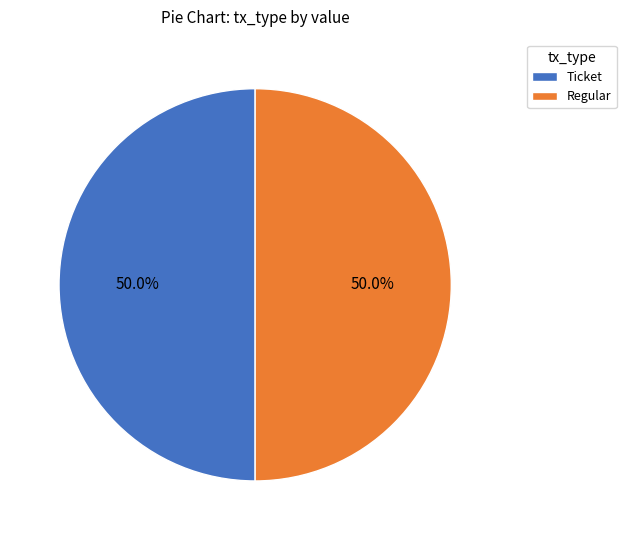

Do Regular and Ticket together represent more than half of the pie?

Yes